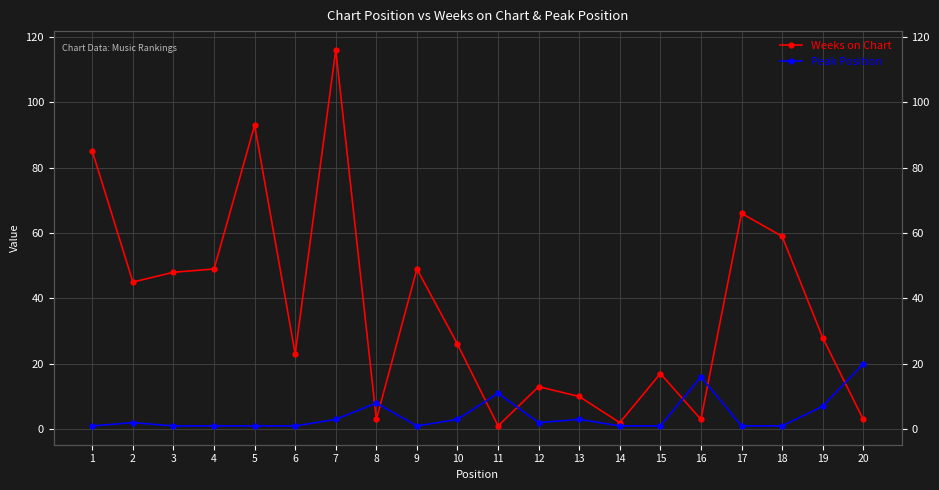

What is the value of the Peak Position point at the 2nd from the left?

2